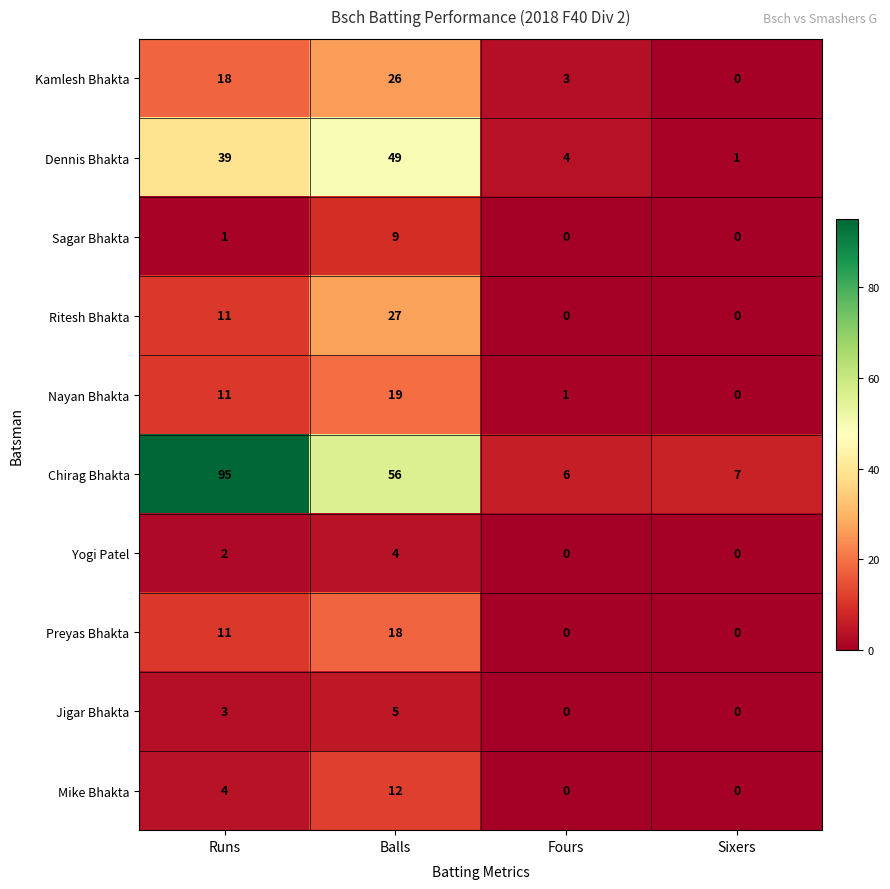

List the series in order of their peak value, lowest first.

Yogi Patel, Jigar Bhakta, Sagar Bhakta, Mike Bhakta, Preyas Bhakta, Nayan Bhakta, Kamlesh Bhakta, Ritesh Bhakta, Dennis Bhakta, Chirag Bhakta